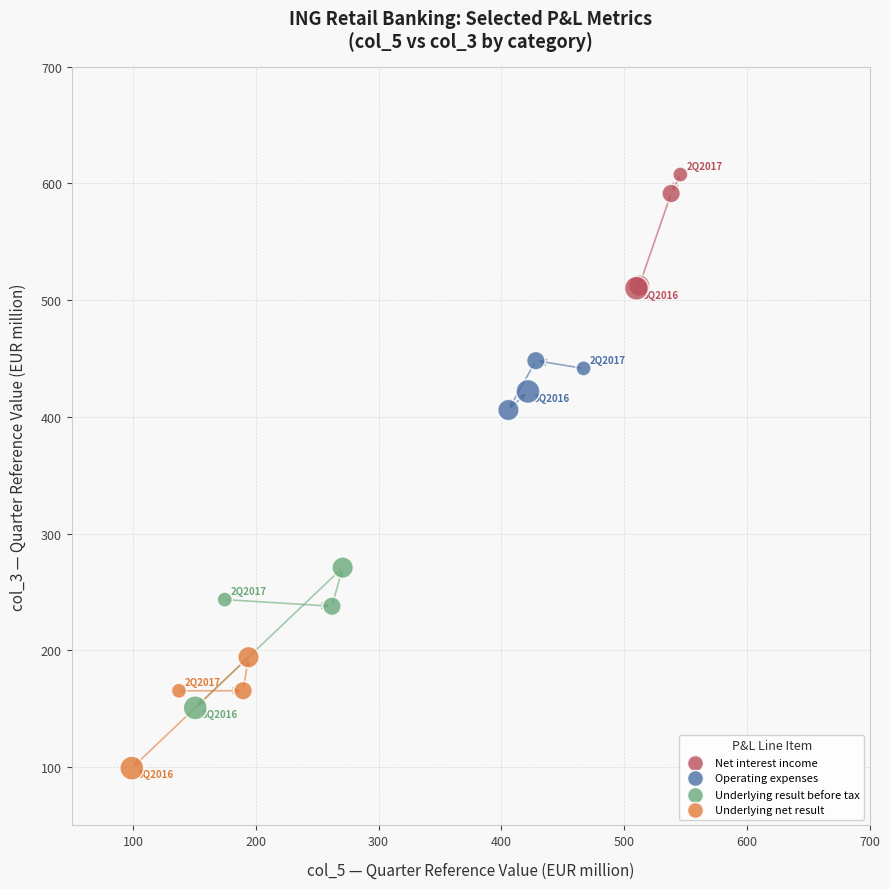

Which series reaches the minimum Y coordinate?

Underlying net result